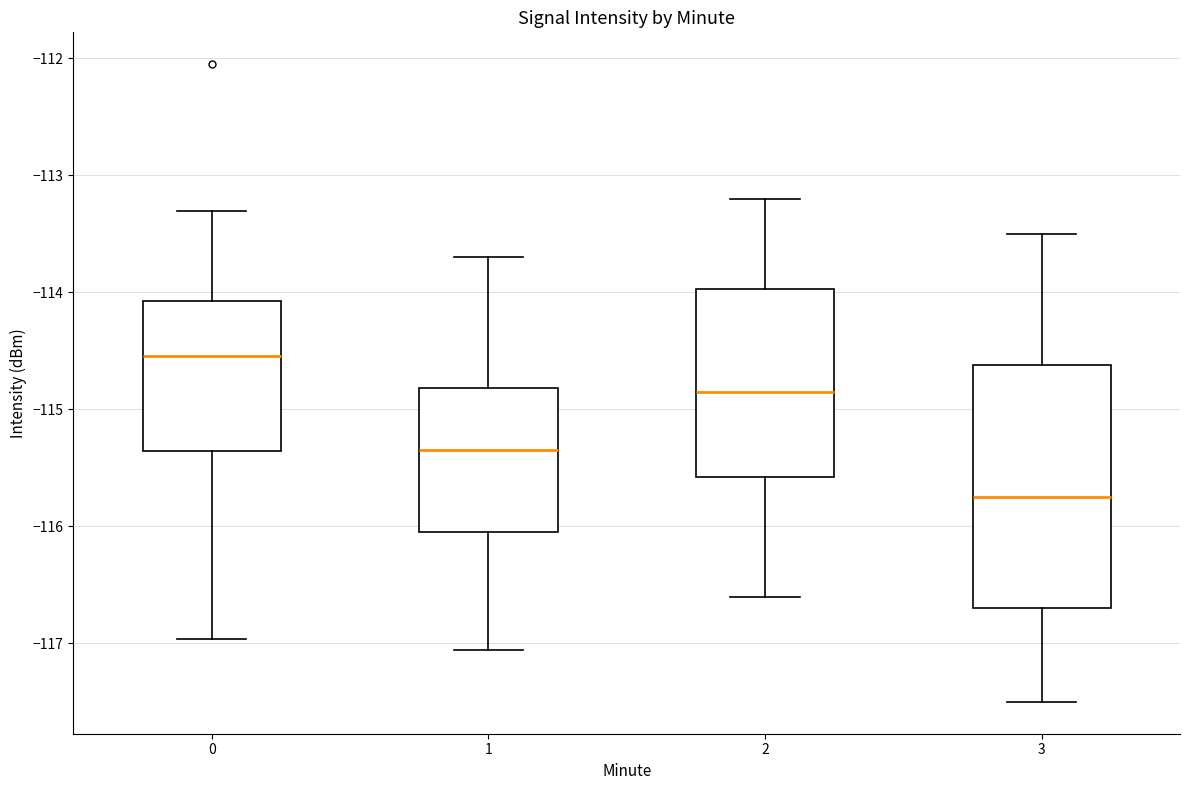

Reading left to right, transcribe this box plot: for each box, give where its median line is, the range the box spans, and where its two whiskers end, as read against the y-axis. The values are not printed on the chart, so give them approximately, as read against the axis.

0: median -114.5, box -115.4 to -114.1, whiskers -117.0 to -113.3
1: median -115.3, box -116.0 to -114.8, whiskers -117.1 to -113.7
2: median -114.8, box -115.6 to -114.0, whiskers -116.6 to -113.2
3: median -115.7, box -116.7 to -114.6, whiskers -117.5 to -113.5